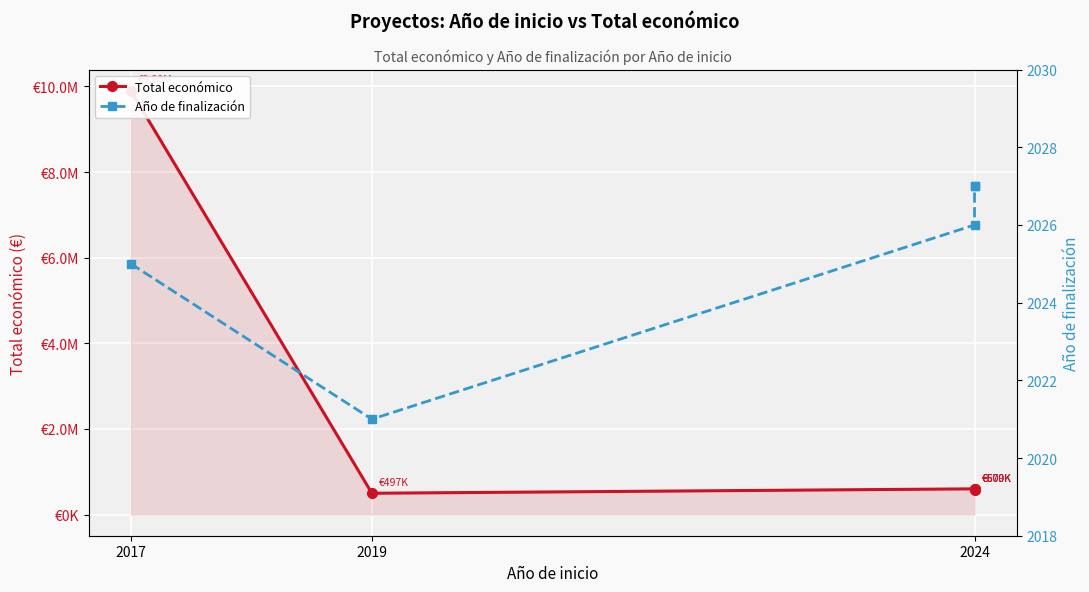

What is the average value of the Año de finalización series?

2025